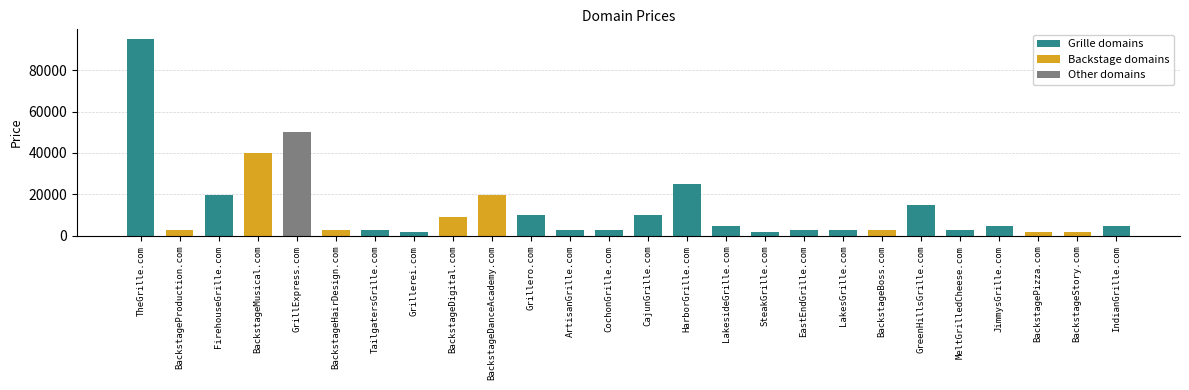

Reading right to left, list all the values displayed in this chart.

IndianGrille.com=4888	BackstageStory.com=1888	BackstagePizza.com=1888	JimmysGrille.com=4888	MeltGrilledCheese.com=2888	GreenHillsGrille.com=14888	BackstageBoss.com=2888	LakesGrille.com=2888	EastEndGrille.com=2888	SteakGrille.com=1888	LakesideGrille.com=4888	HarborGrille.com=24888	CajunGrille.com=9888	CochonGrille.com=2888	ArtisanGrille.com=2888	Grillero.com=9888	BackstageDanceAcademy.com=19888	BackstageDigital.com=8888	Grillerei.com=1888	TailgatersGrille.com=2888	BackstageHairDesign.com=2888	GrillExpress.com=49888	BackstageMusical.com=39888	FirehouseGrille.com=19888	BackstageProduction.com=2888	TheGrille.com=94888